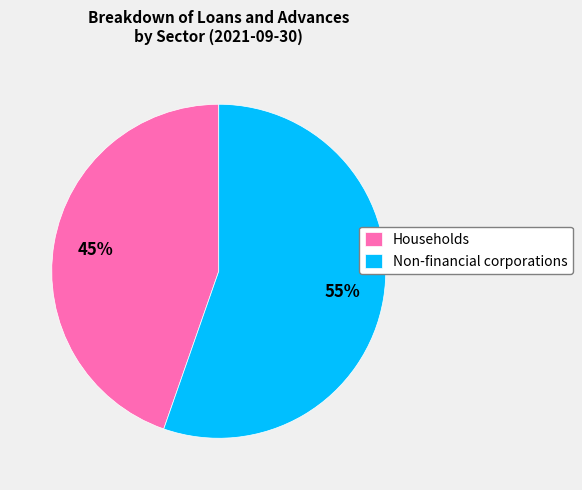

Combined, do Non-financial corporations and Households account for over 50%?

Yes